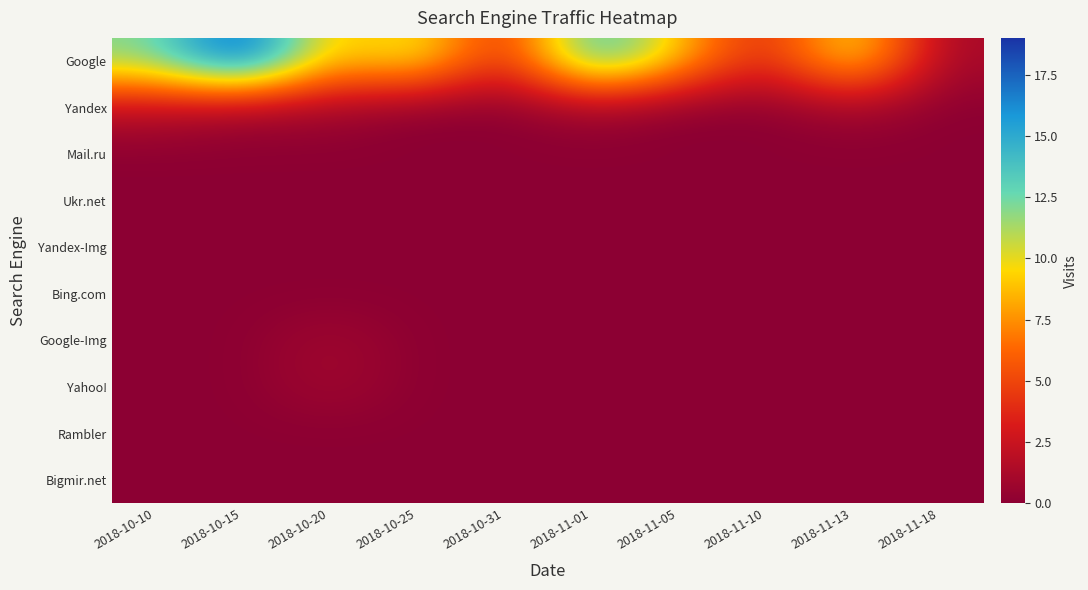

Reading left to right, transcribe all the data shown in this chart.

Google: 2018-10-10=12	2018-10-15=19	2018-10-20=8	2018-10-25=11	2018-10-31=3	2018-11-01=15	2018-11-05=9	2018-11-10=3	2018-11-13=11	2018-11-18=1
Yandex: 2018-10-10=2	2018-10-15=1	2018-10-20=1	2018-10-25=0	2018-10-31=0	2018-11-01=1	2018-11-05=0	2018-11-10=0	2018-11-13=1	2018-11-18=0
Mail.ru: 2018-10-10=0	2018-10-15=0	2018-10-20=0	2018-10-25=0	2018-10-31=0	2018-11-01=0	2018-11-05=0	2018-11-10=0	2018-11-13=0	2018-11-18=0
Ukr.net: 2018-10-10=0	2018-10-15=0	2018-10-20=0	2018-10-25=0	2018-10-31=0	2018-11-01=0	2018-11-05=0	2018-11-10=0	2018-11-13=0	2018-11-18=0
Yandex-Img: 2018-10-10=0	2018-10-15=0	2018-10-20=0	2018-10-25=0	2018-10-31=0	2018-11-01=0	2018-11-05=0	2018-11-10=0	2018-11-13=0	2018-11-18=0
Bing.com: 2018-10-10=0	2018-10-15=0	2018-10-20=0	2018-10-25=0	2018-10-31=0	2018-11-01=0	2018-11-05=0	2018-11-10=0	2018-11-13=0	2018-11-18=0
Google-Img: 2018-10-10=0	2018-10-15=0	2018-10-20=1	2018-10-25=0	2018-10-31=0	2018-11-01=0	2018-11-05=0	2018-11-10=0	2018-11-13=0	2018-11-18=0
Yahoo!: 2018-10-10=0	2018-10-15=0	2018-10-20=1	2018-10-25=0	2018-10-31=0	2018-11-01=0	2018-11-05=0	2018-11-10=0	2018-11-13=0	2018-11-18=0
Rambler: 2018-10-10=0	2018-10-15=0	2018-10-20=0	2018-10-25=0	2018-10-31=0	2018-11-01=0	2018-11-05=0	2018-11-10=0	2018-11-13=0	2018-11-18=0
Bigmir.net: 2018-10-10=0	2018-10-15=0	2018-10-20=0	2018-10-25=0	2018-10-31=0	2018-11-01=0	2018-11-05=0	2018-11-10=0	2018-11-13=0	2018-11-18=0